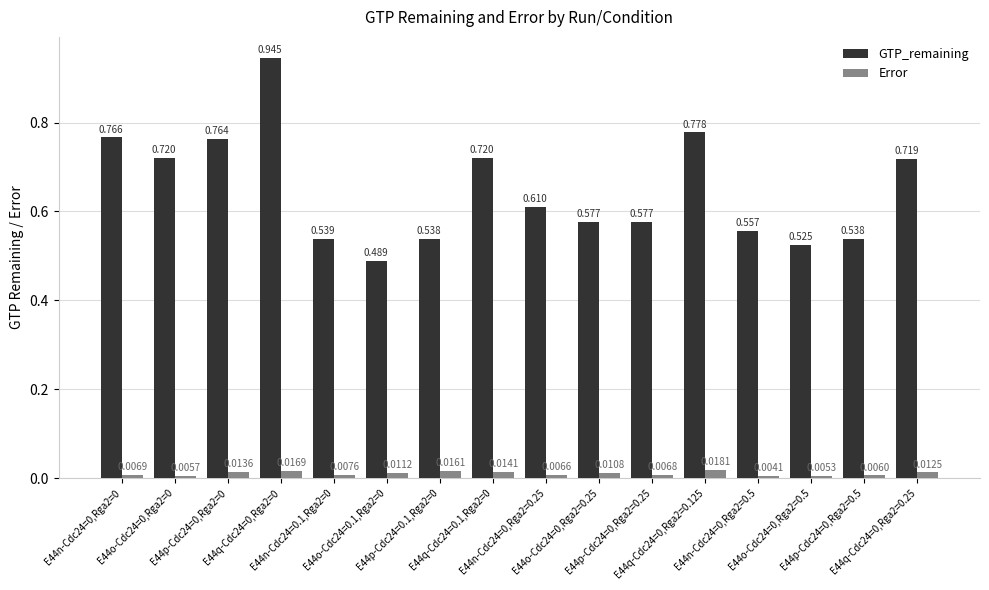

What is the sum of all GTP_remaining values?

10.4